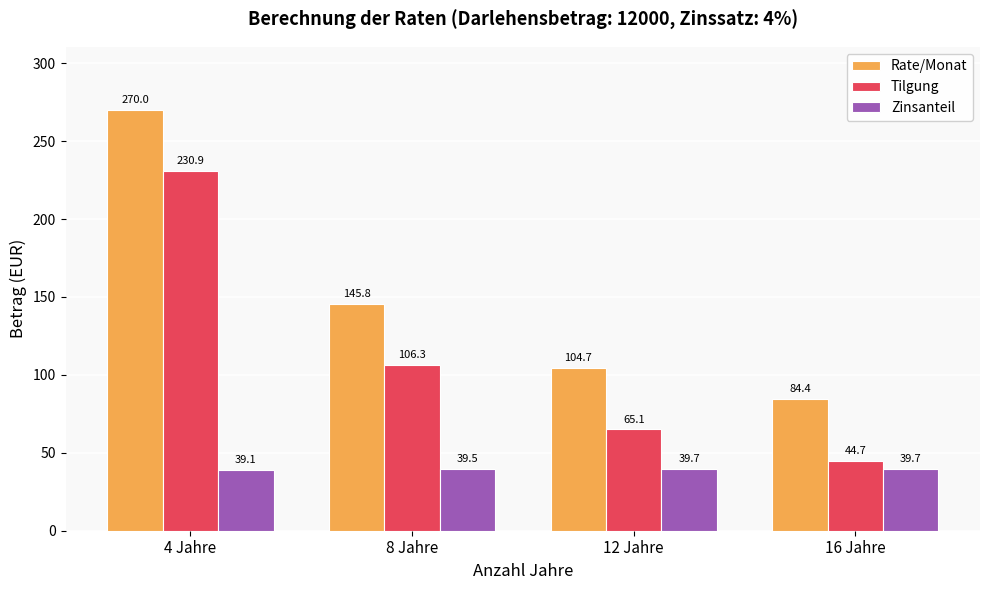

What is the sum of the Zinsanteil values at 8 Jahre and 12 Jahre?

79.2